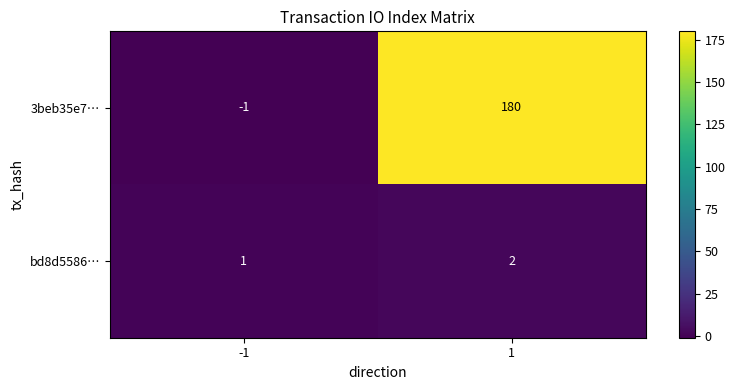

Is it true that bd8d5586… equals 1 at -1?

True